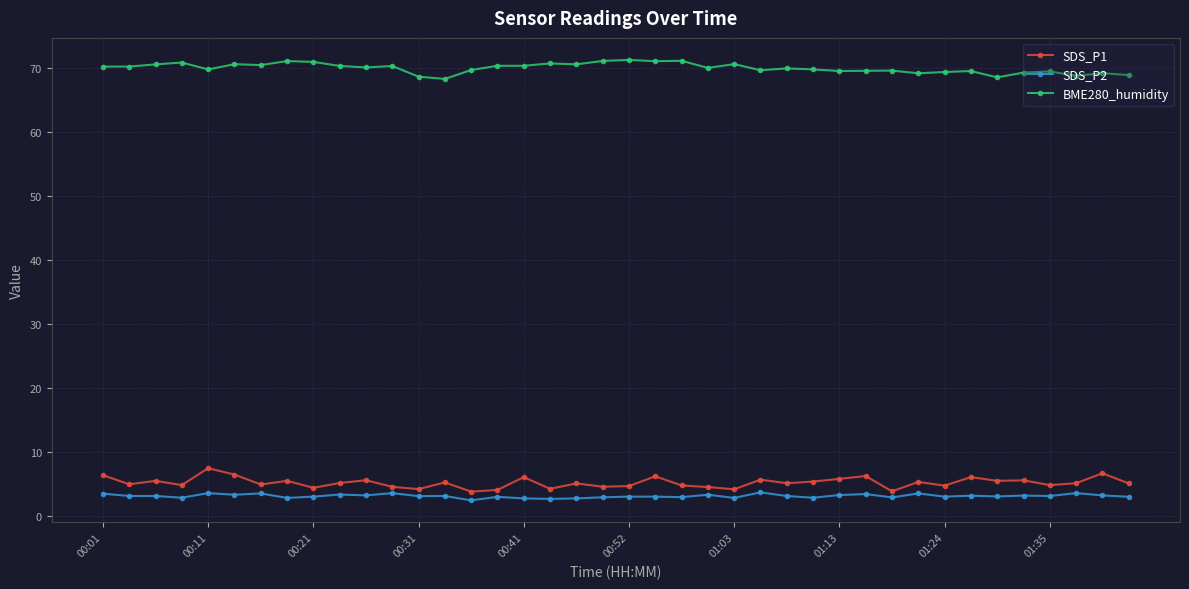

What is the sum of all SDS_P2 values?

124.1